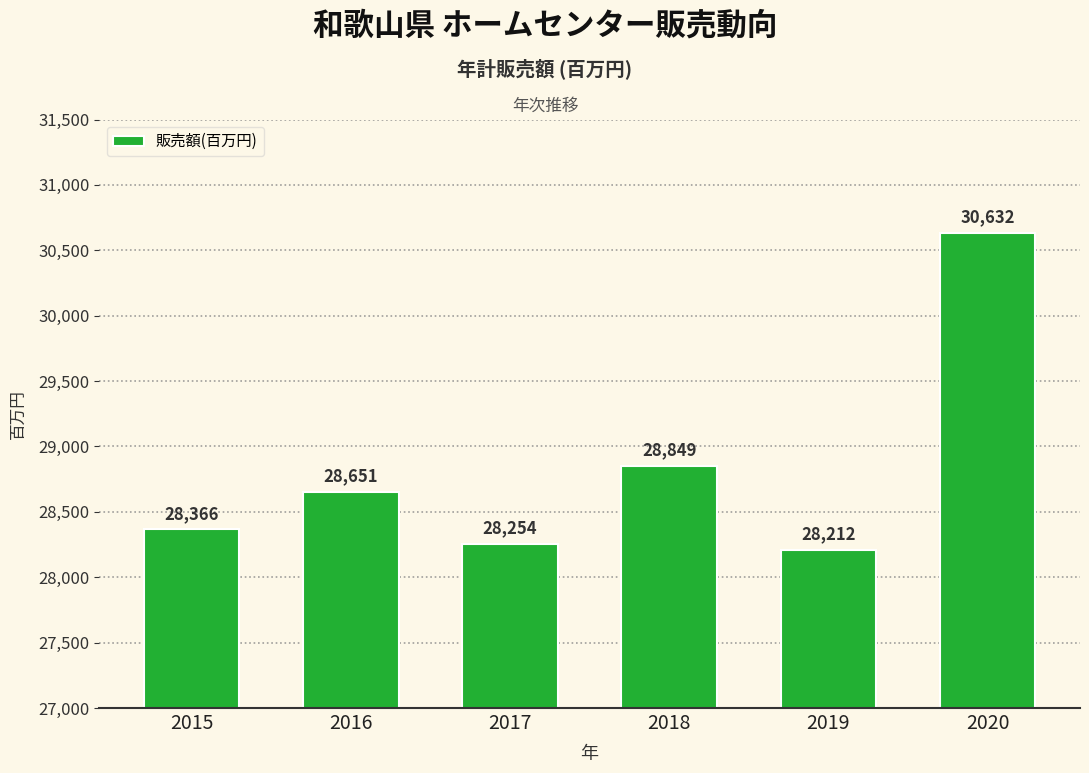

Rank the categories by value from highest to lowest.

2020, 2018, 2016, 2015, 2017, 2019